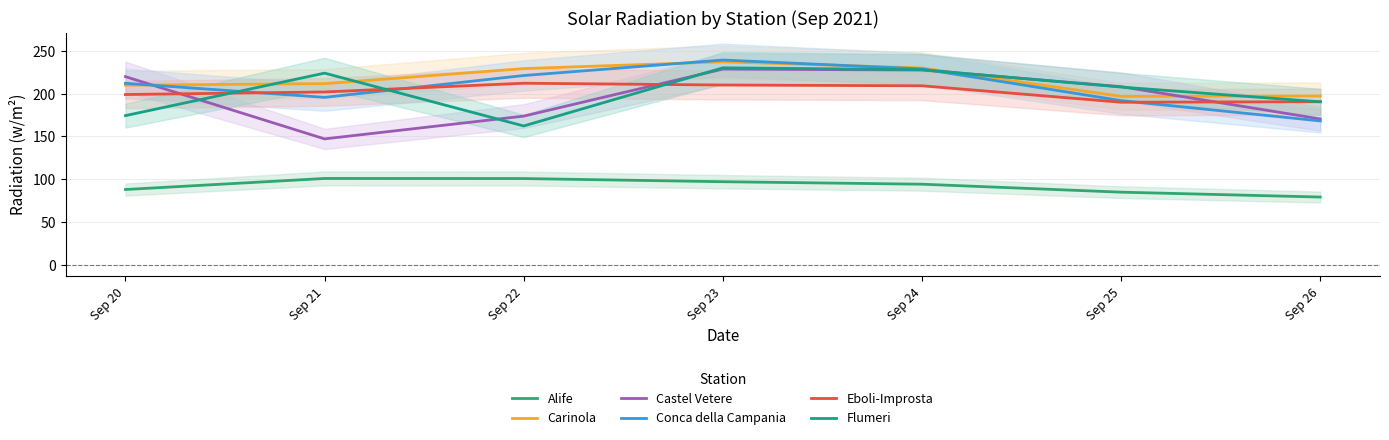

Between Sep 21 and Sep 26, which series saw the biggest shift?

Flumeri